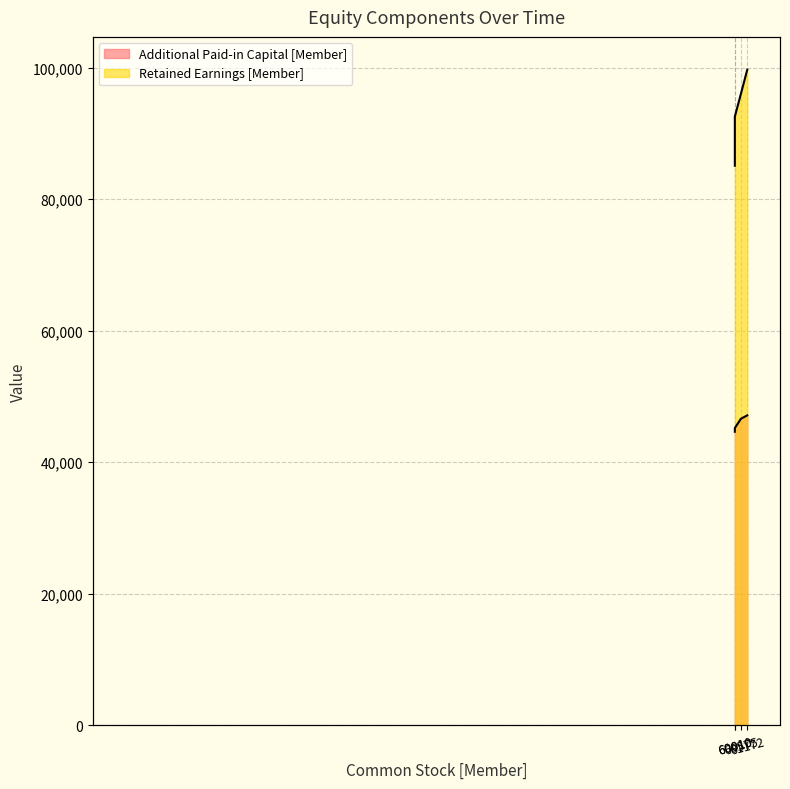

Between 61172 and 60575, which is larger?

61172